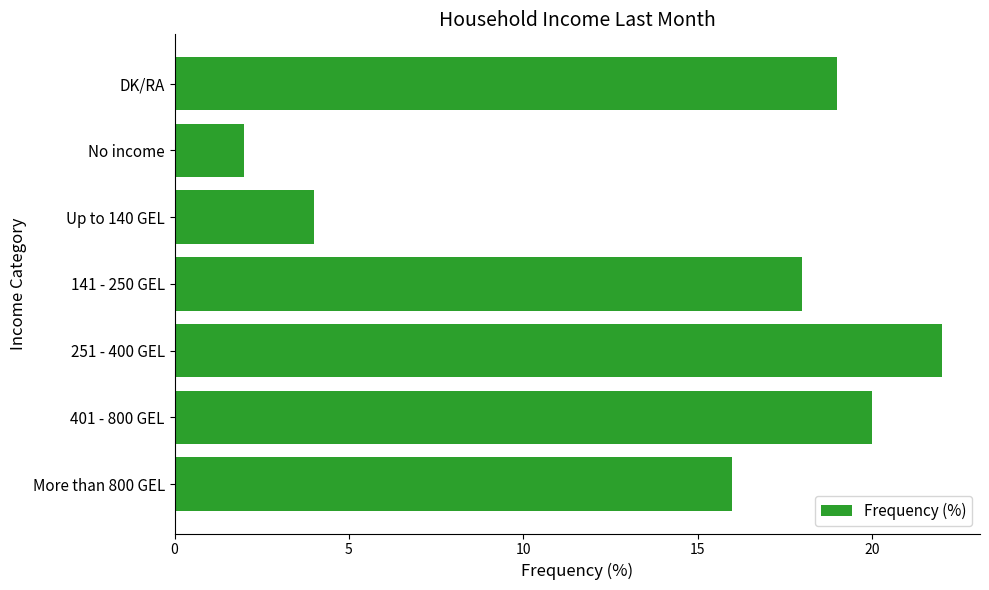

Rank the categories by value from highest to lowest.

251 - 400 GEL, 401 - 800 GEL, DK/RA, 141 - 250 GEL, More than 800 GEL, Up to 140 GEL, No income